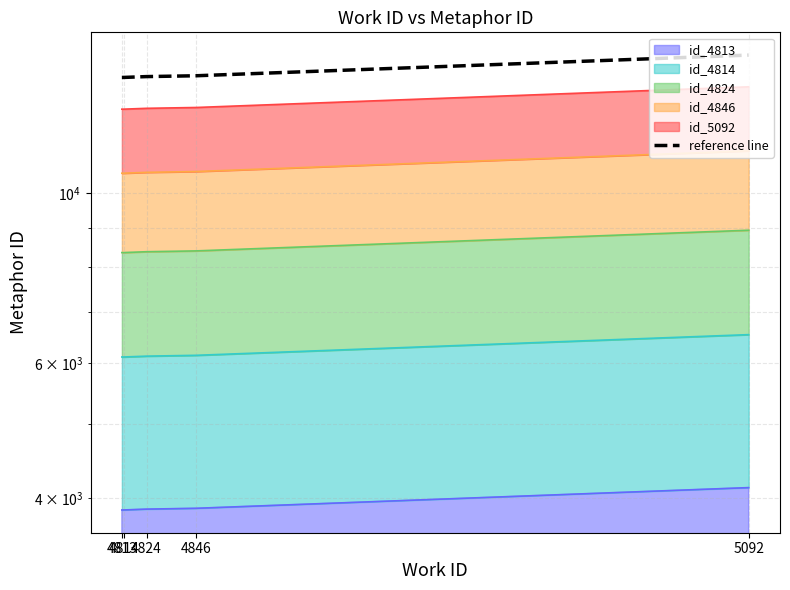

Reading left to right, what are all the values shown in this chart?

4813=14154.8	4814=14155.9	4824=14191.1	4846=14226.3	5092=15138.2